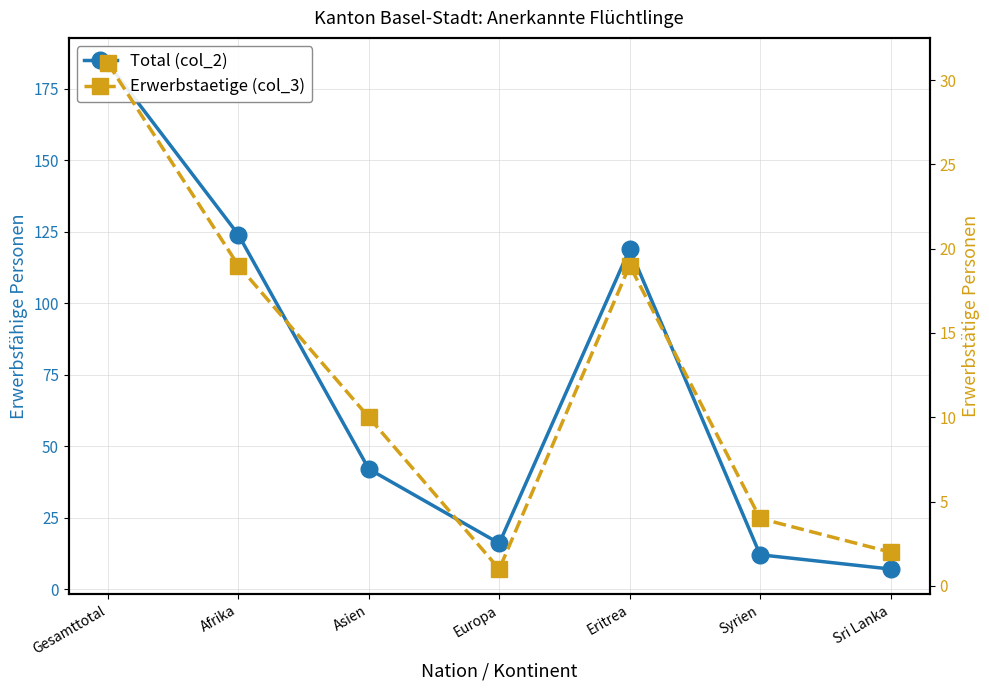

True or false: Erwerbstaetige (col_3) and Total (col_2) cross at least once.

False